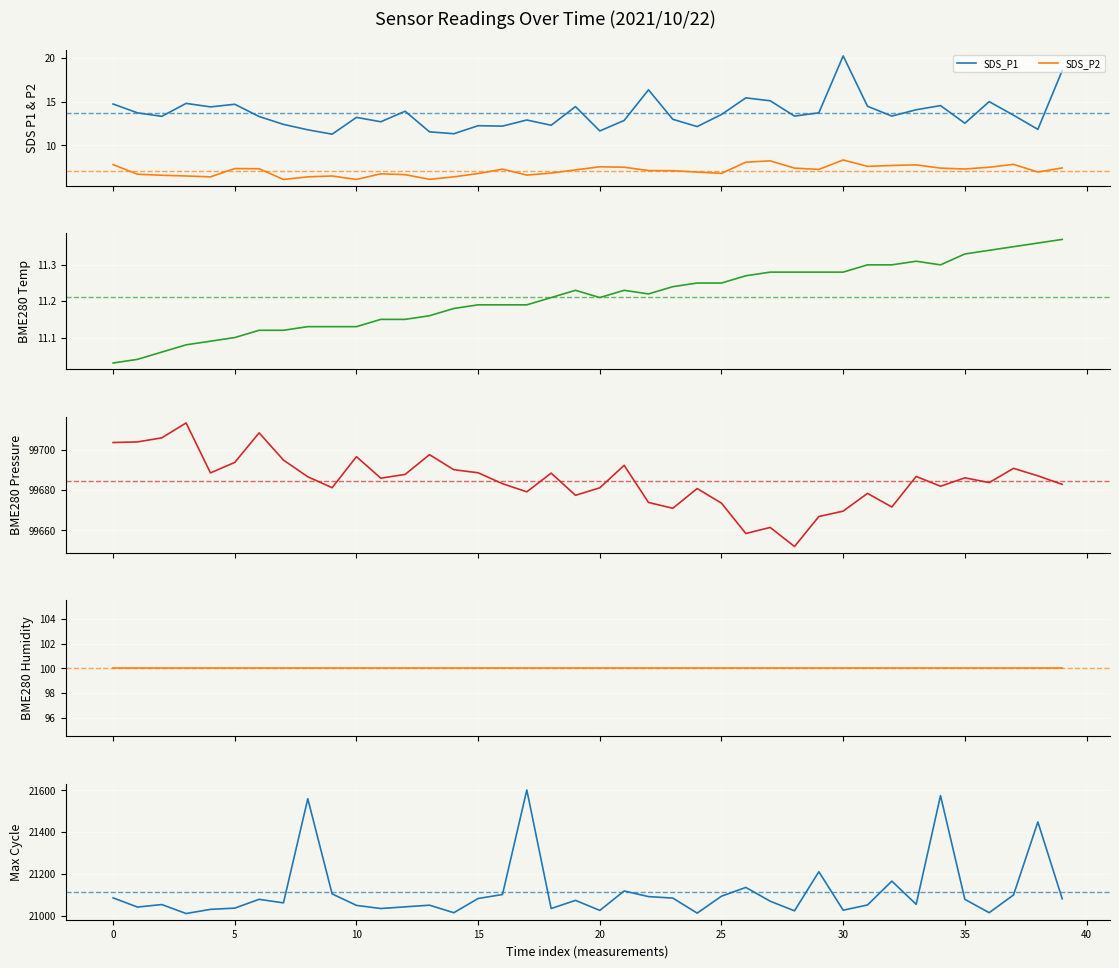

What is the smallest value displayed?

6.1